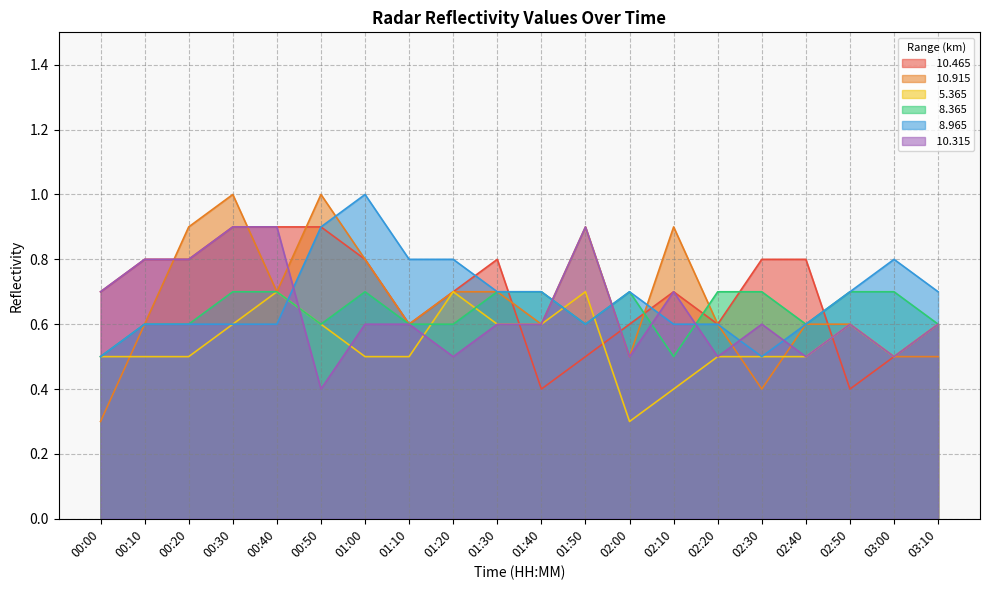

The   8.365 series shows 0.6 at 03:10. True or false?

True